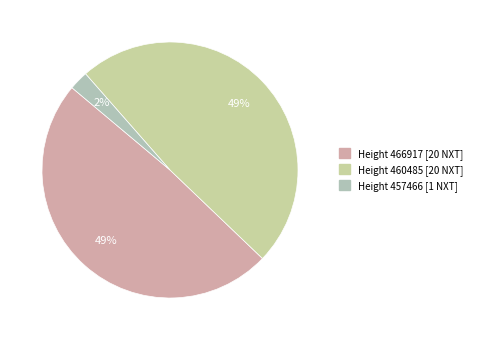

How many segments does this pie chart have?

3